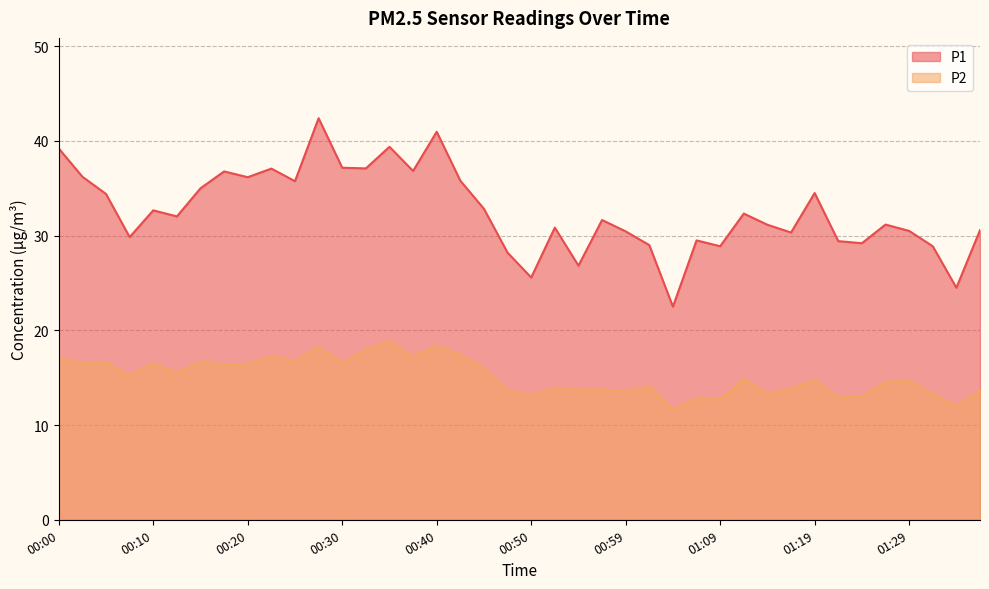

What is the average value of the P2 series?

15.1